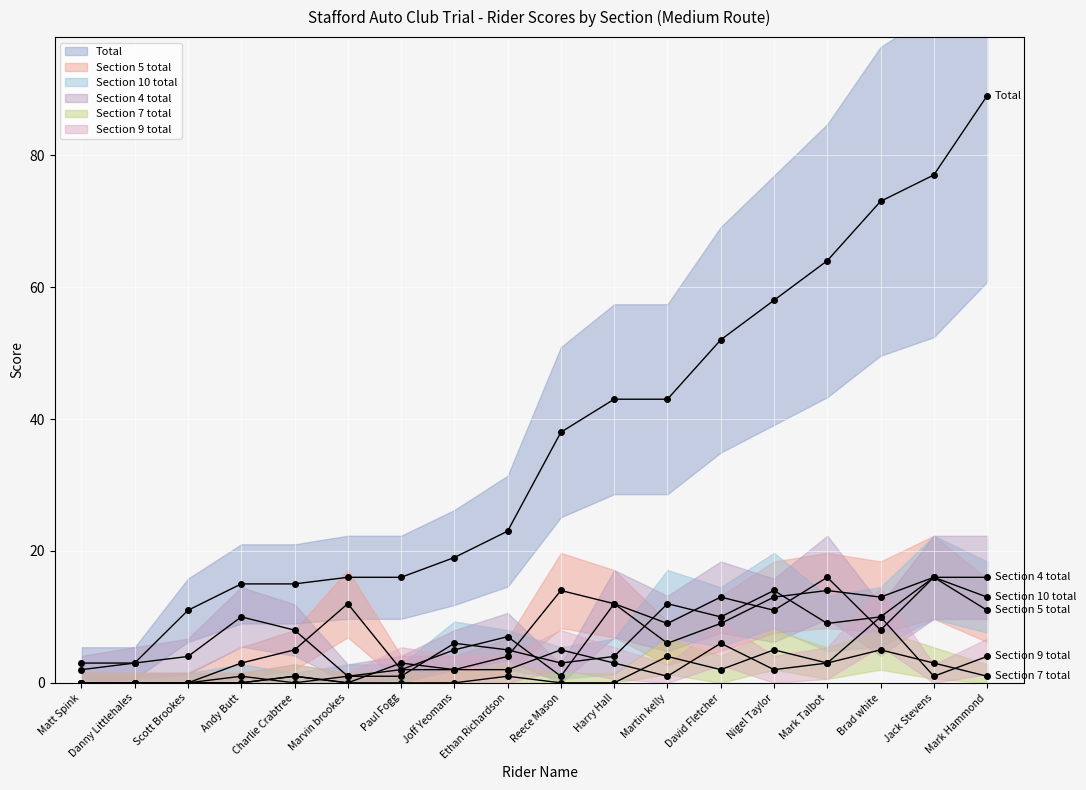

True or false: Section 10 total has a value of 10 at Brad white.

True